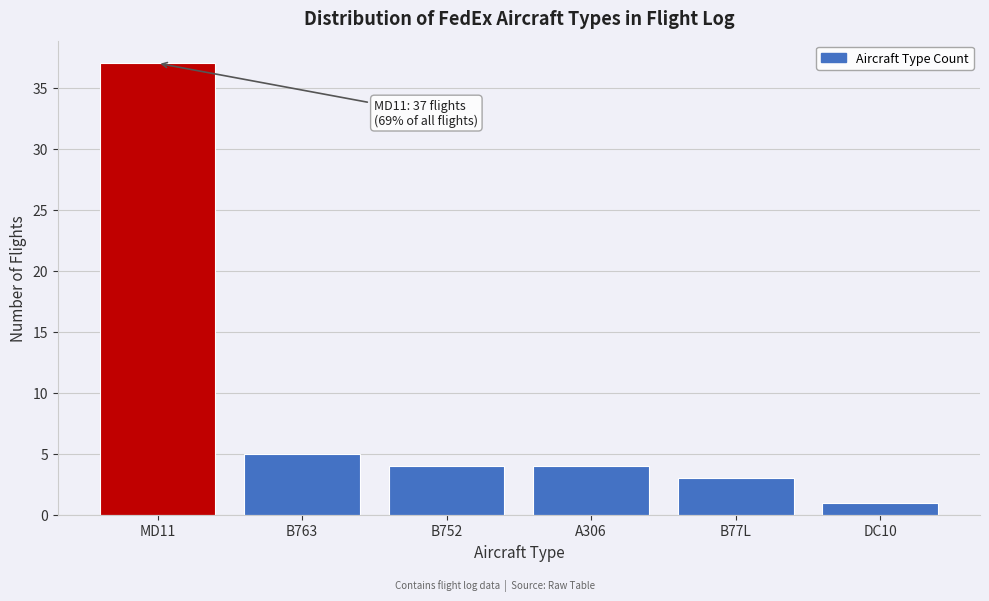

Reading left to right, list all the values displayed in this chart.

37	5	4	4	3	1